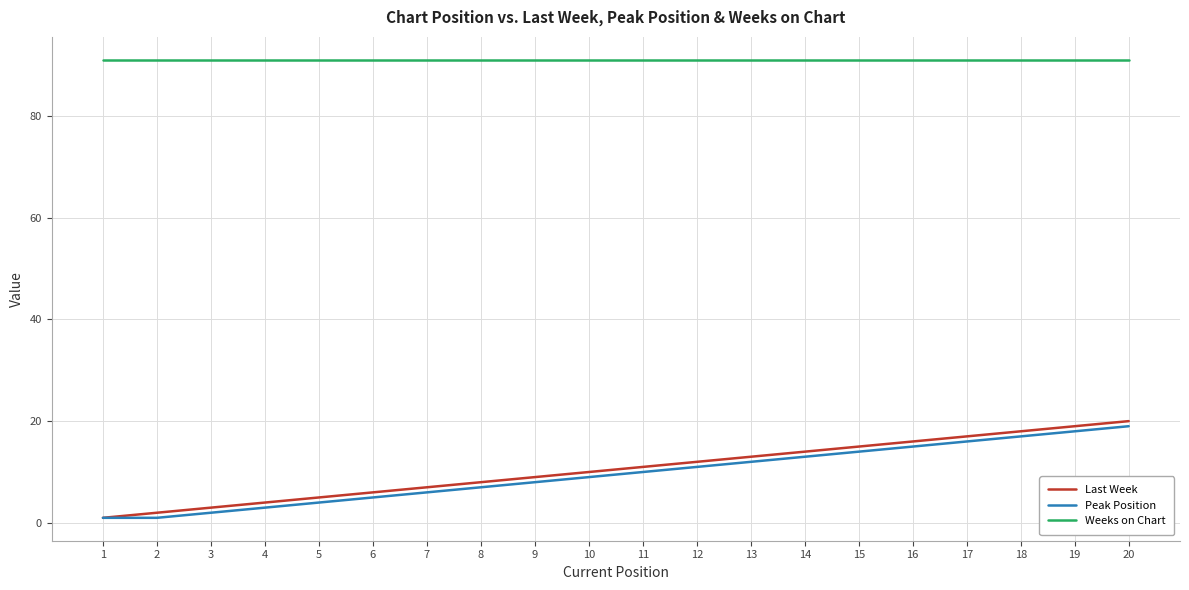

What is the minimum value for Weeks on Chart?

91